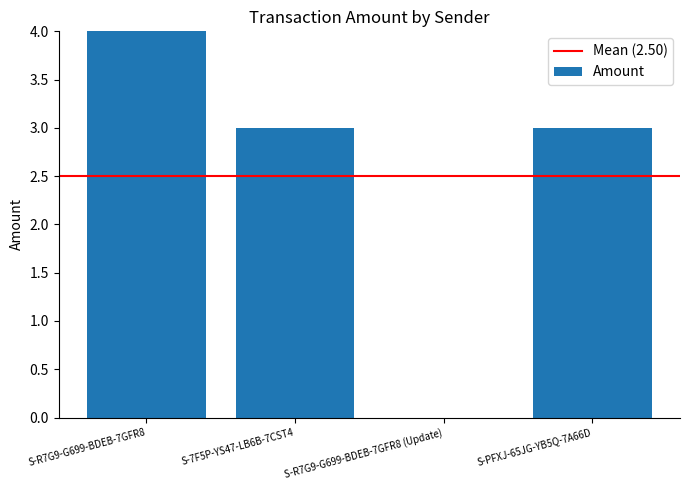

The chart shows a value of 3 at S-PFXJ-65JG-YB5Q-7A66D. True or false?

True